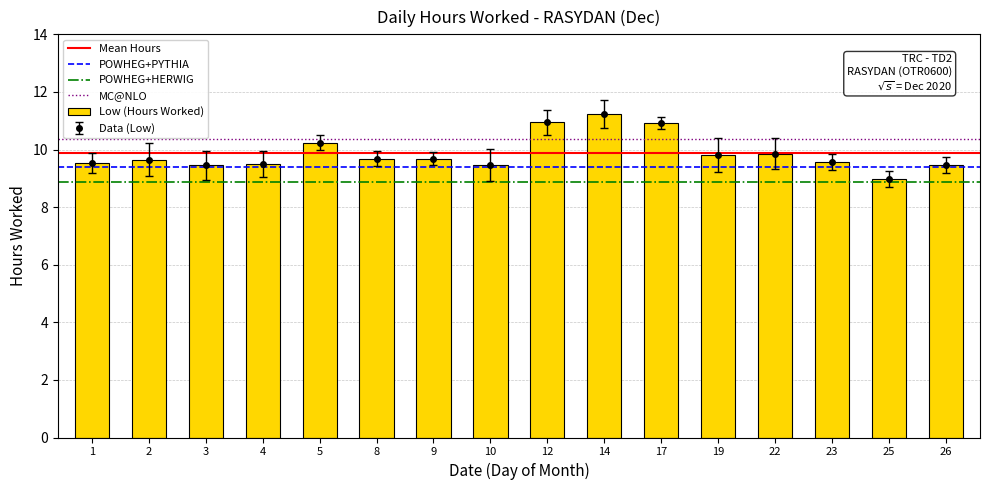

Is it true that the value at 10 is 15.5?

False